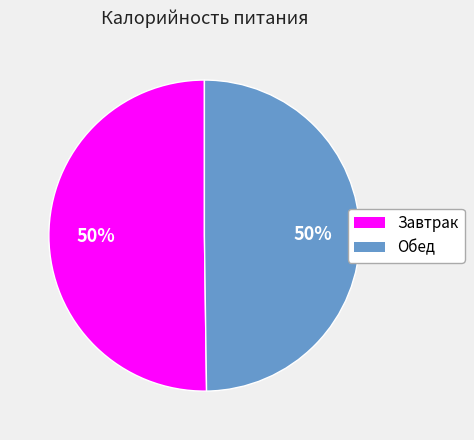

How many segments does this pie chart have?

2